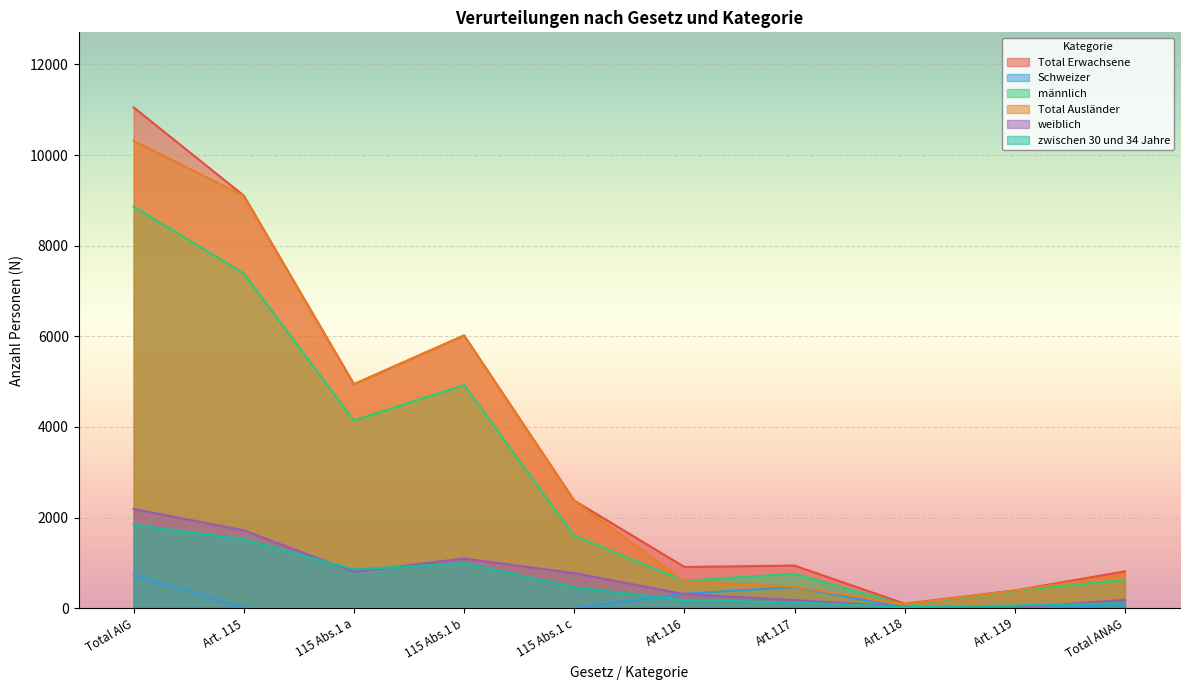

True or false: Schweizer and zwischen 30 und 34 Jahre intersect in this chart.

True